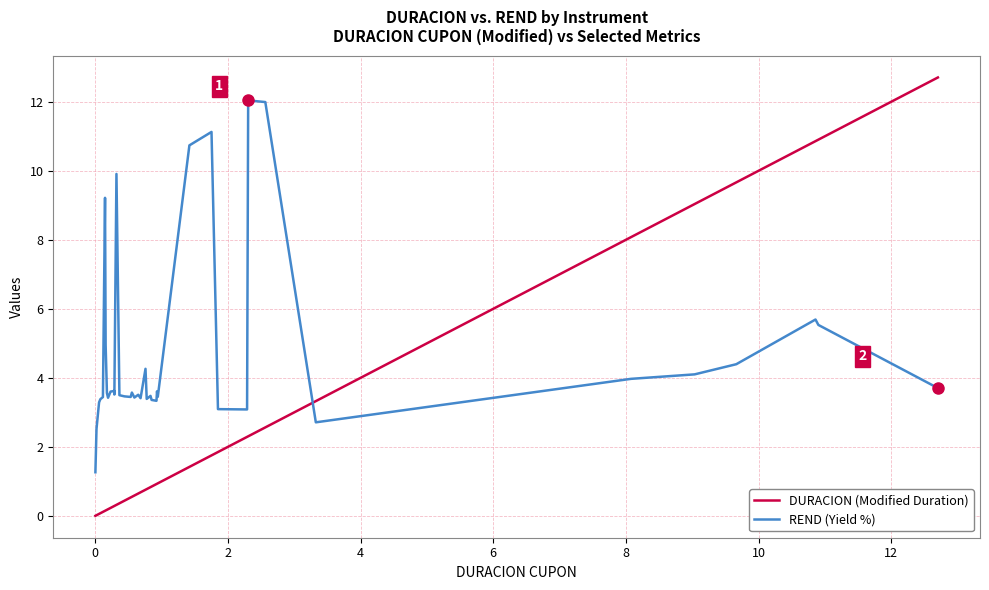

What is the maximum value shown in the chart?

12.7